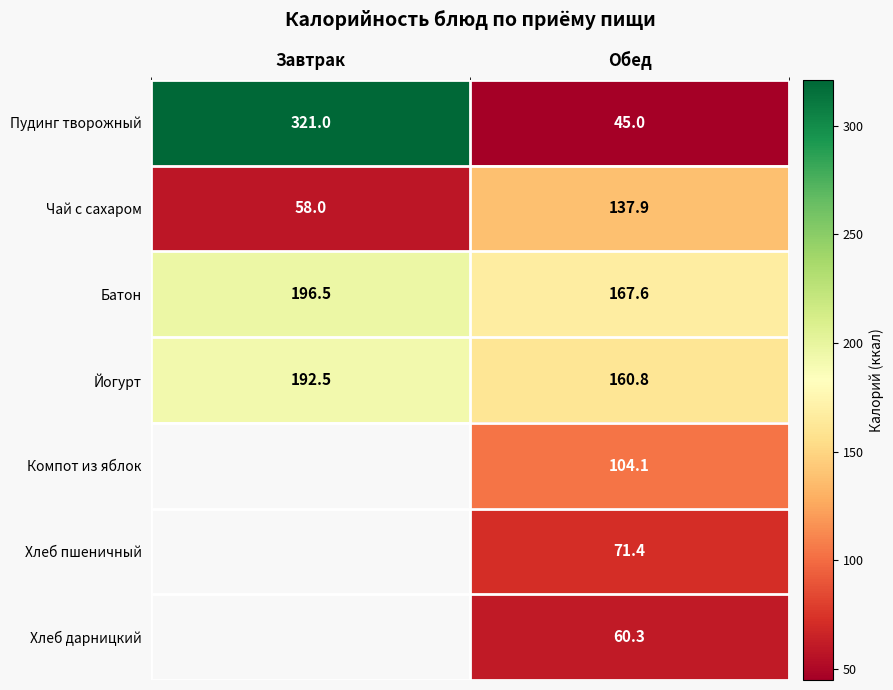

What is the difference between the highest and lowest values at Обед?

122.6